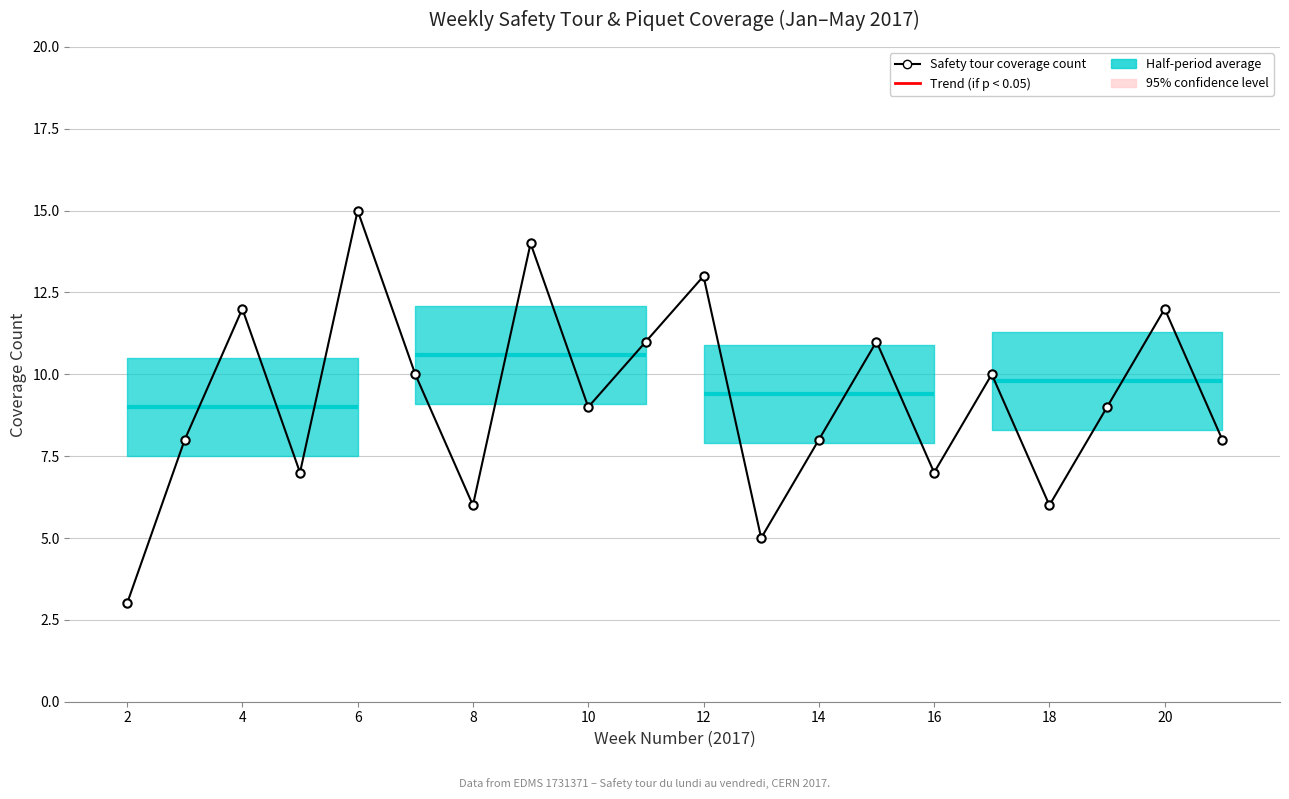

How many values are below 9?

9